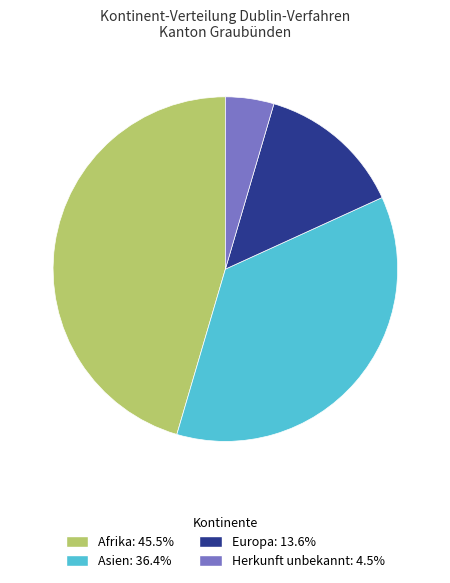

Approximately how many times larger is the value at Europa: 13.6% compared to Afrika: 45.5%?

0.3